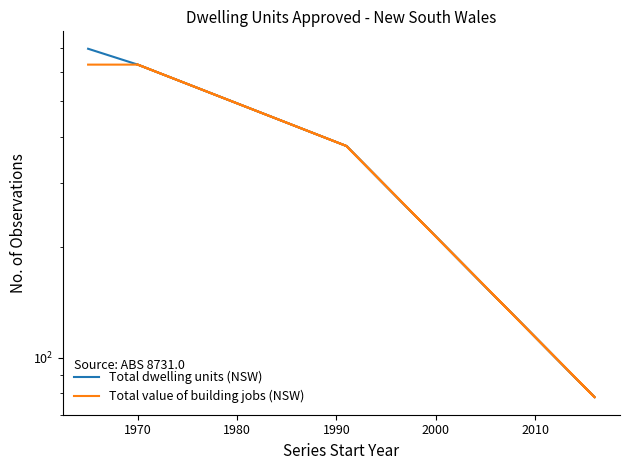

Which series has the largest range (max minus min)?

Total dwelling units (NSW)